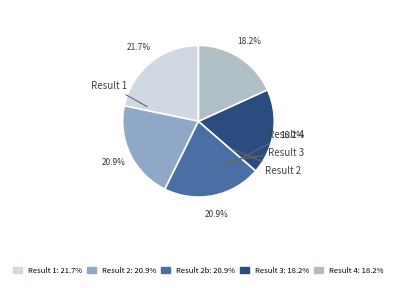

Count the number of slices in the pie.

5